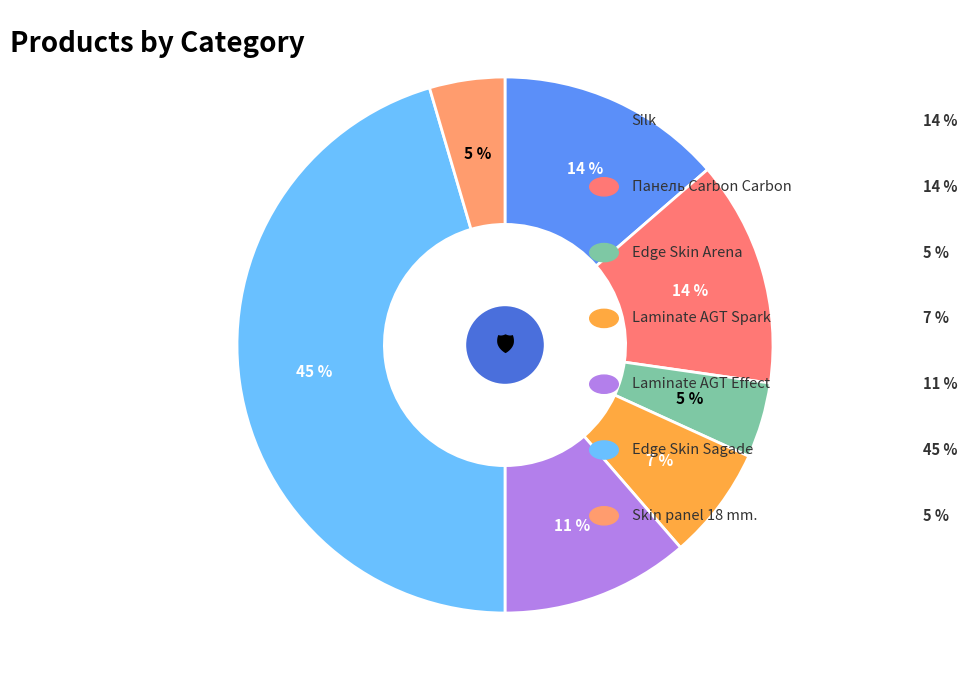

To the nearest percent, what is the average slice percentage?

14%